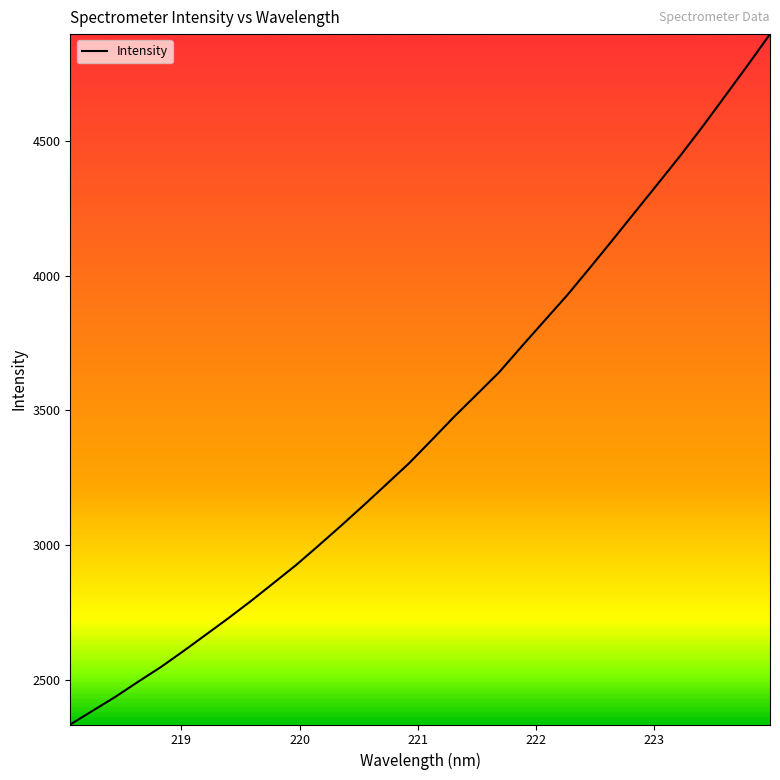

What is the difference between the second highest and second lowest values?

2391.2